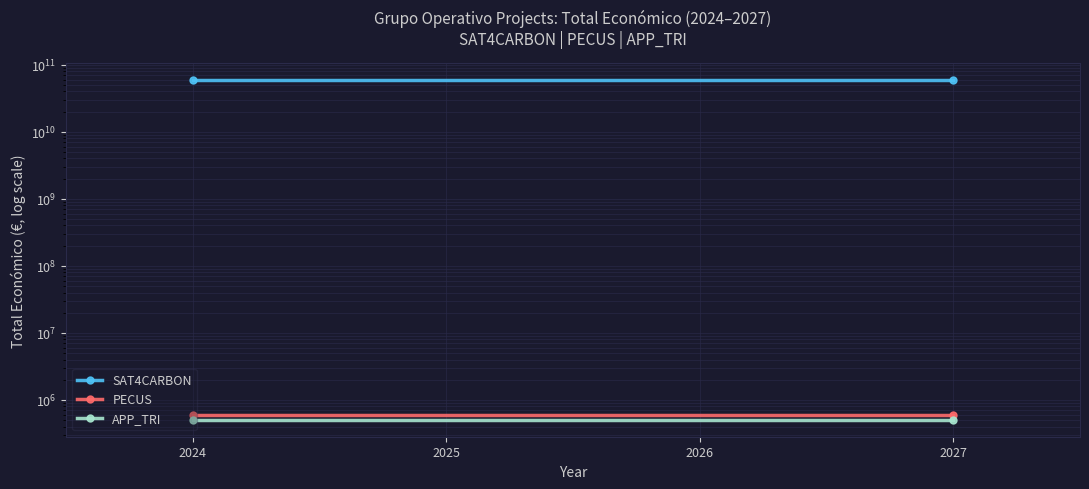

Reading left to right, list all the values displayed in this chart.

SAT4CARBON: 58462941715	58462941715
PECUS: 599898	599898
APP_TRI: 507255	507255